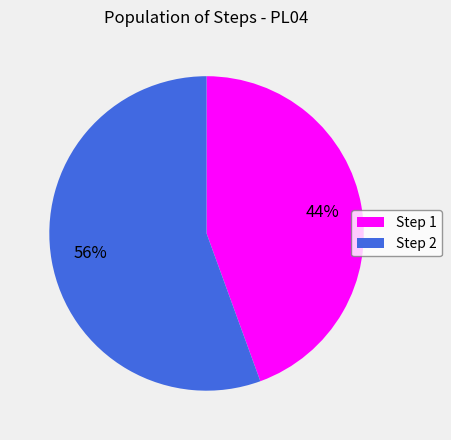

Count the number of slices in the pie.

2